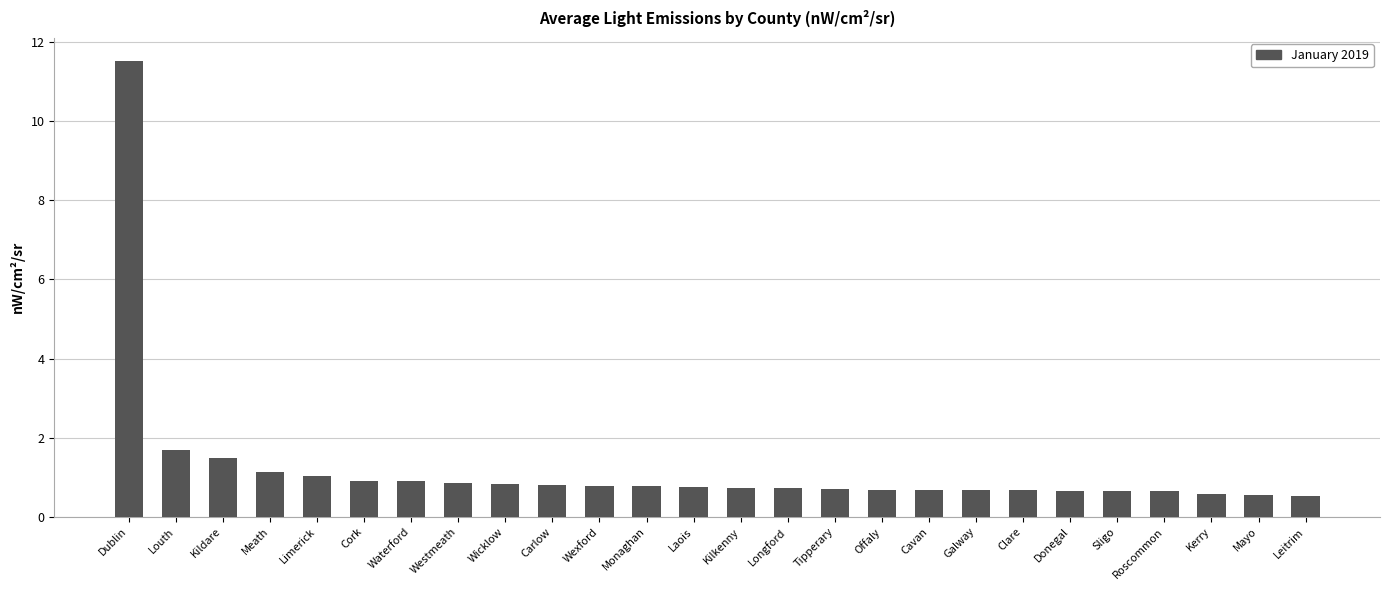

Which category has the highest value across all series?

Dublin